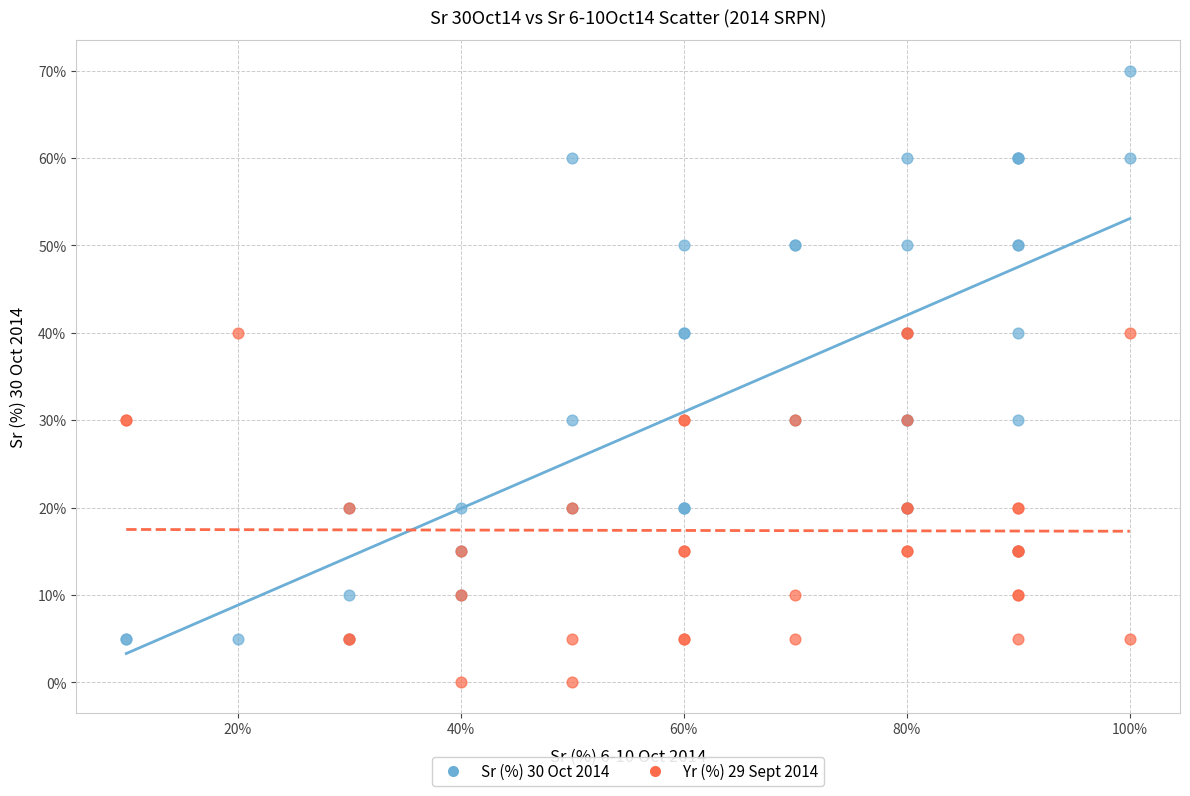

What are all the series names shown in the legend?

Sr (%) 30 Oct 2014, Yr (%) 29 Sept 2014